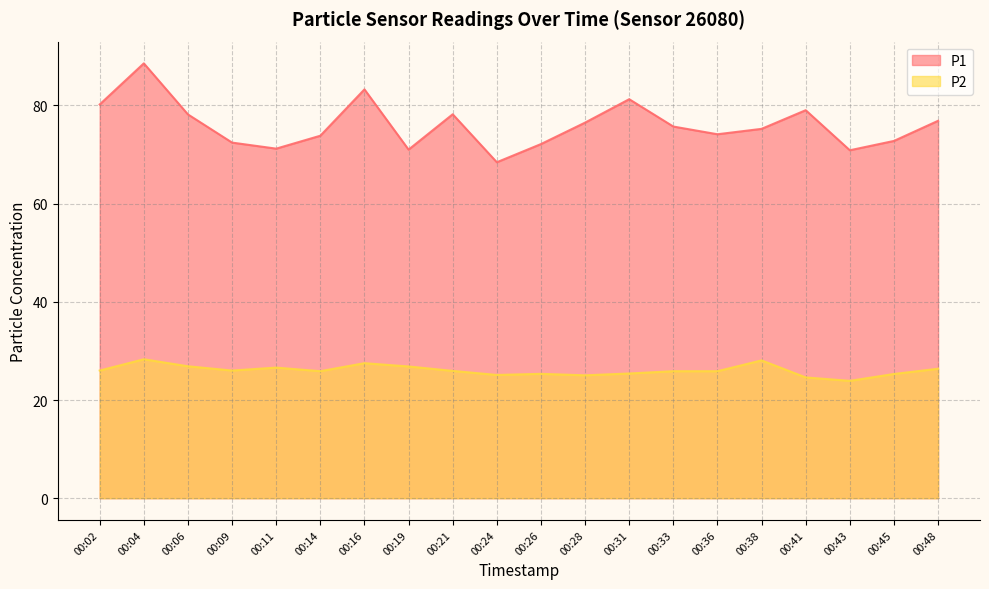

True or false: P2 has a value of 45.1 at 00:14.

False